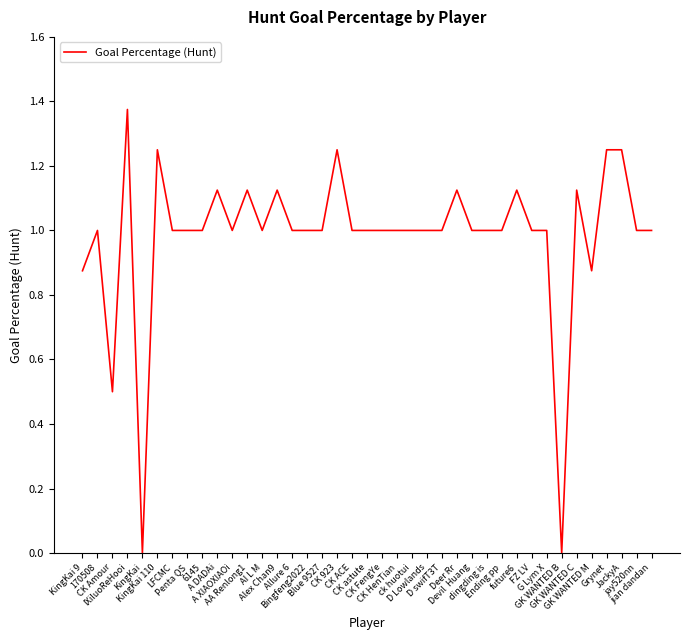

Rank the categories by value from lowest to highest.

KingKai, GK WANTED B, CK Amour, KingKai 9, GK WANTED M, 170508, LFCMC, Penta QS, 6145, A XIAOXIAOi, AI L M, Allure 6, Bingfeng2022, Blue 9527, CK ACE, CK astute, CK FengYe, CK HenTian, ck huotui, D Lowlands, D swifT3T, Devil  Huang, dingding is, Ending pp, FZ LV, G Lym X, jay520nn, jian dandan, A DADAi, AA Renlong1, Alex Chan9, Deer Rr, future6, GK WANTED C, KingKai 110, CK 923, Grynet, JackyA, IXiluoReHooi